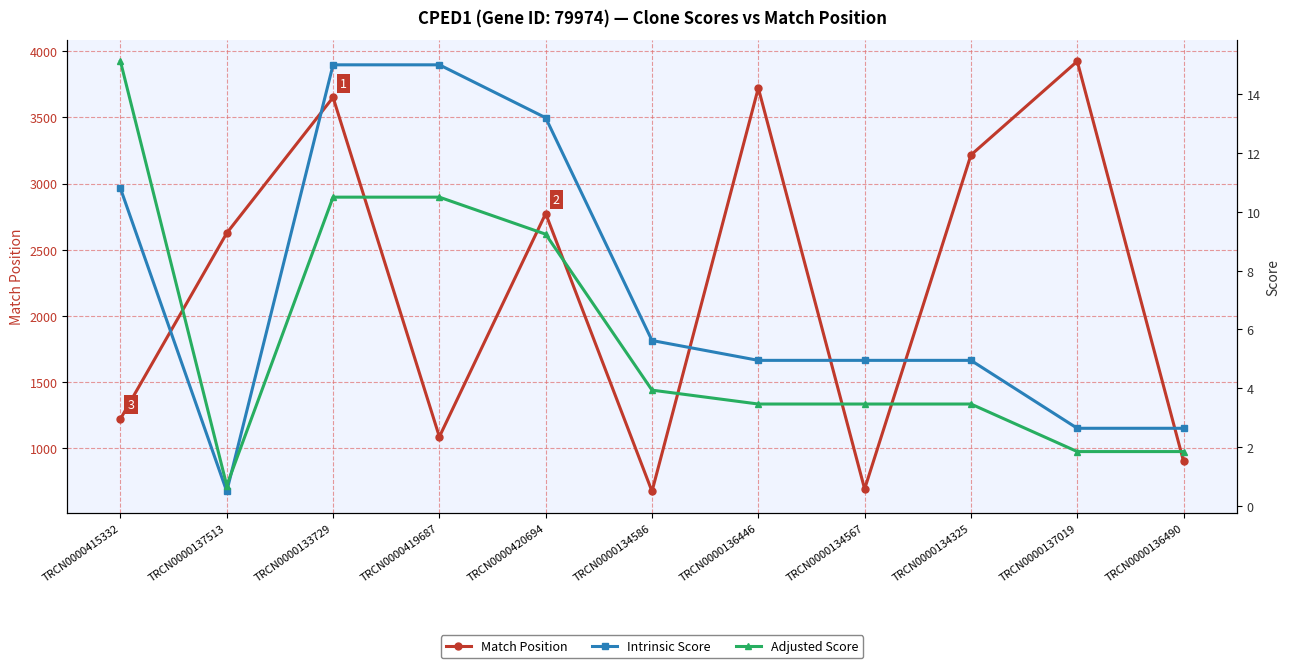

True or false: Match Position has more than 1 points higher than both neighbors.

True